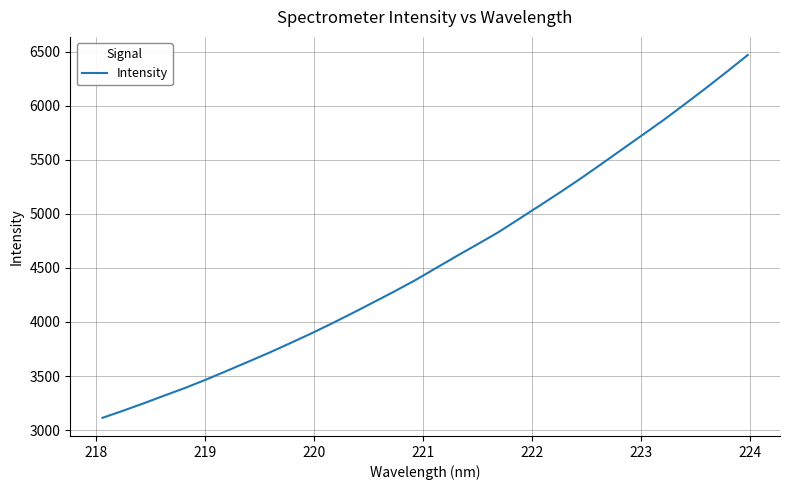

True or false: the data has more than 0 interior local peaks.

False